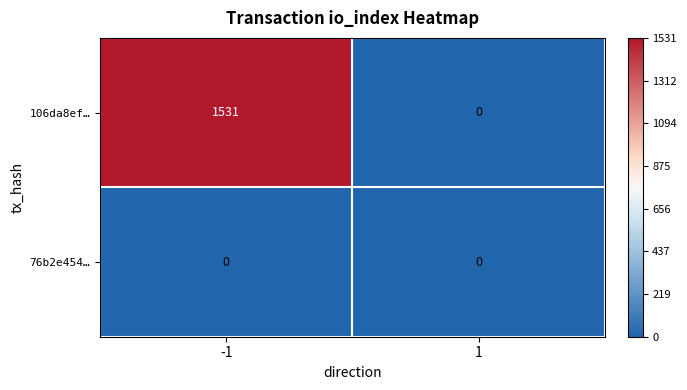

Count the number of data series in this chart.

2